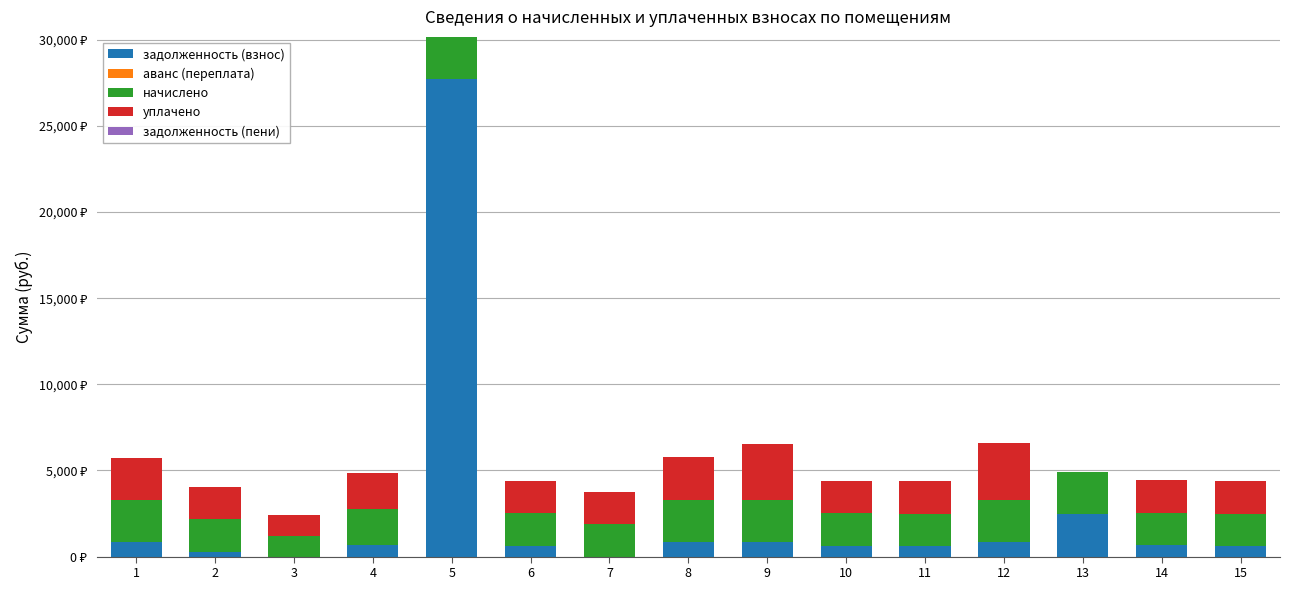

Are the bars grouped side by side (vs. stacked)?

No